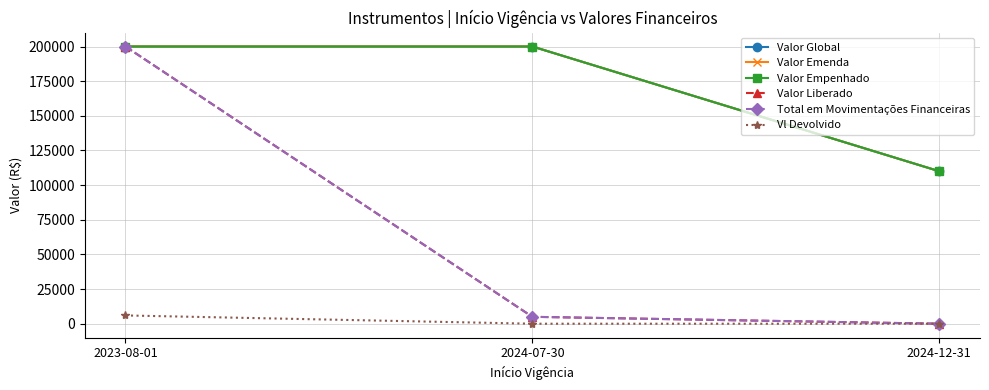

What is the sum of the Valor Emenda values at 2024-07-30 and 2023-08-01?

399996.0